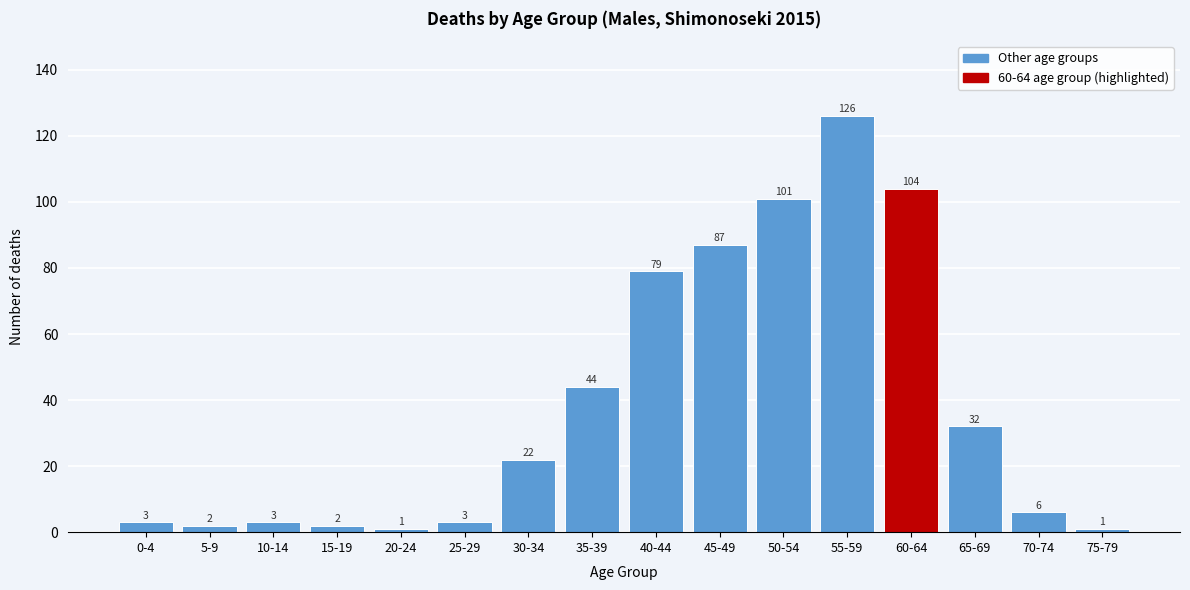

Reading left to right, list all the values displayed in this chart.

0-4=3	5-9=2	10-14=3	15-19=2	20-24=1	25-29=3	30-34=22	35-39=44	40-44=79	45-49=87	50-54=101	55-59=126	60-64=104	65-69=32	70-74=6	75-79=1